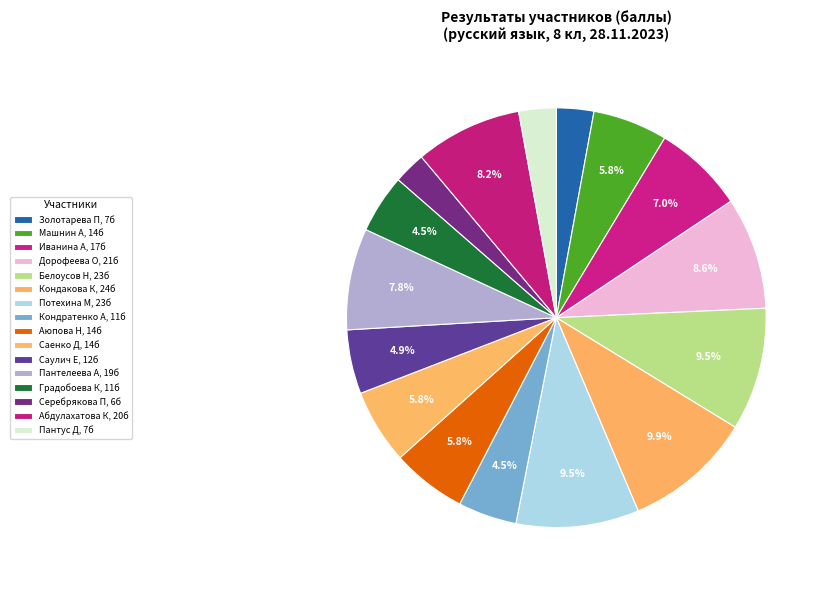

Is it true that Саенко Д is 6% of the pie?

True